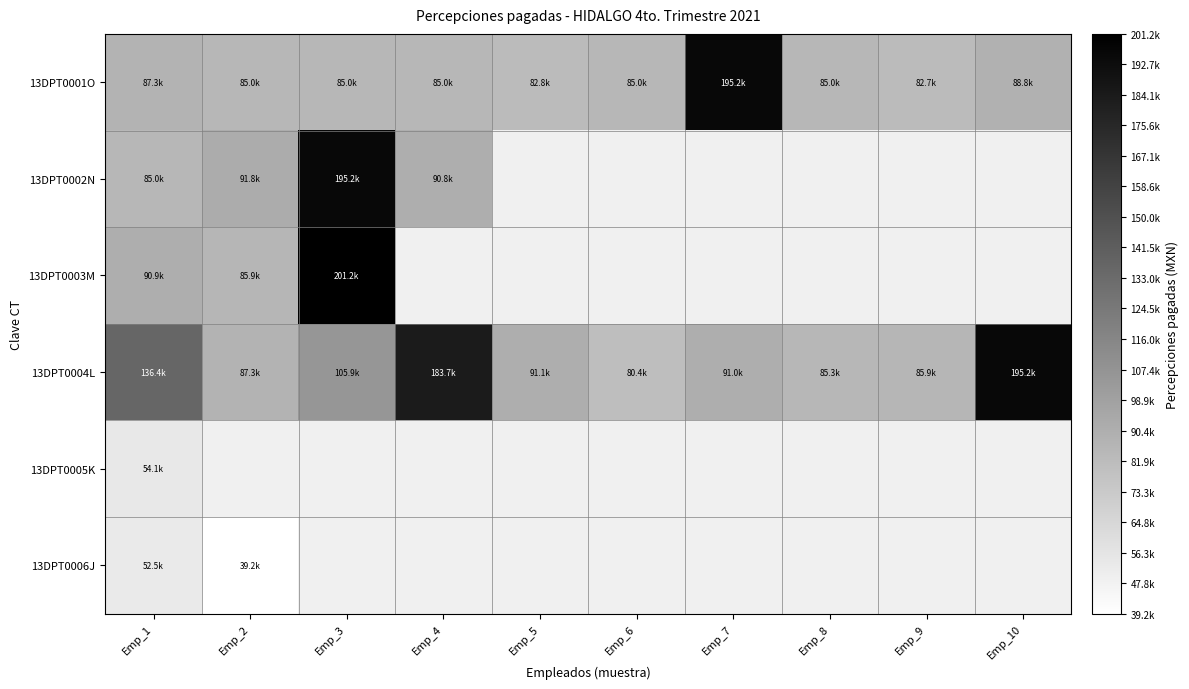

How many series are shown in this chart?

6